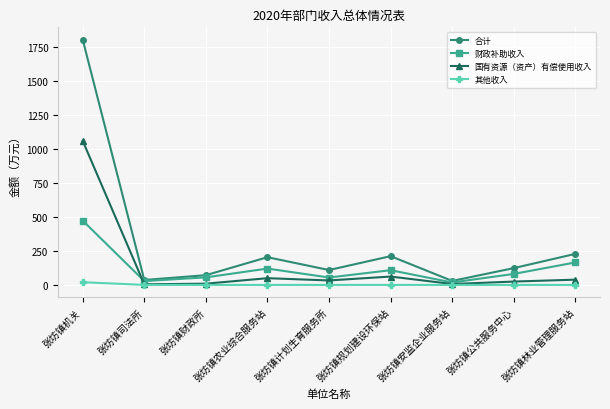

After their last crossing, which series has the higher values: 国有资源（资产）有偿使用收入 or 财政补助收入?

财政补助收入